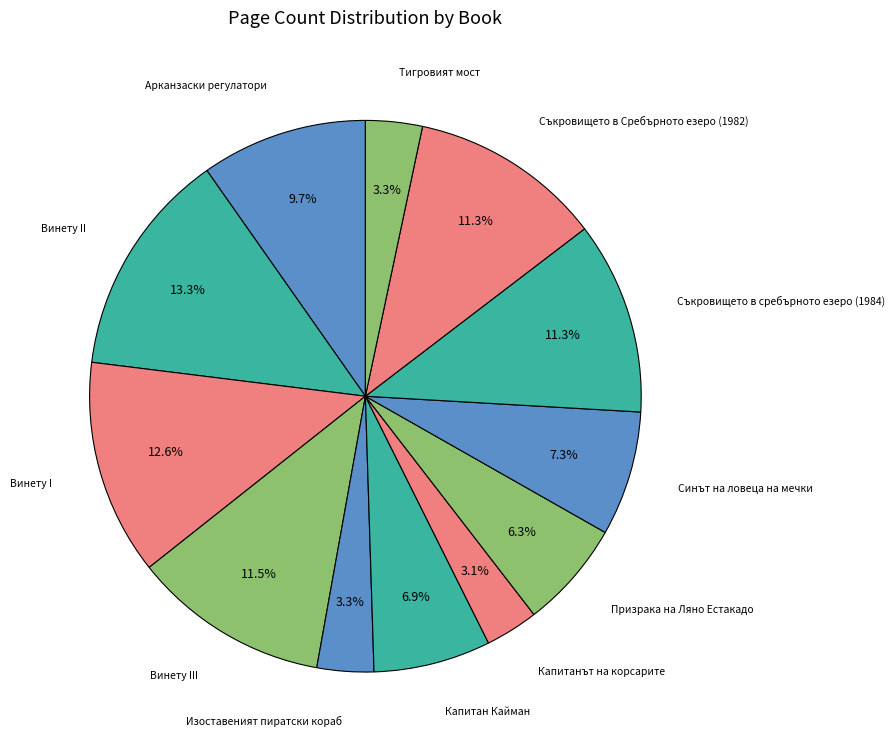

What is the total percentage of Изоставеният пиратски кораб and Синът на ловеца на мечки?

10.6%